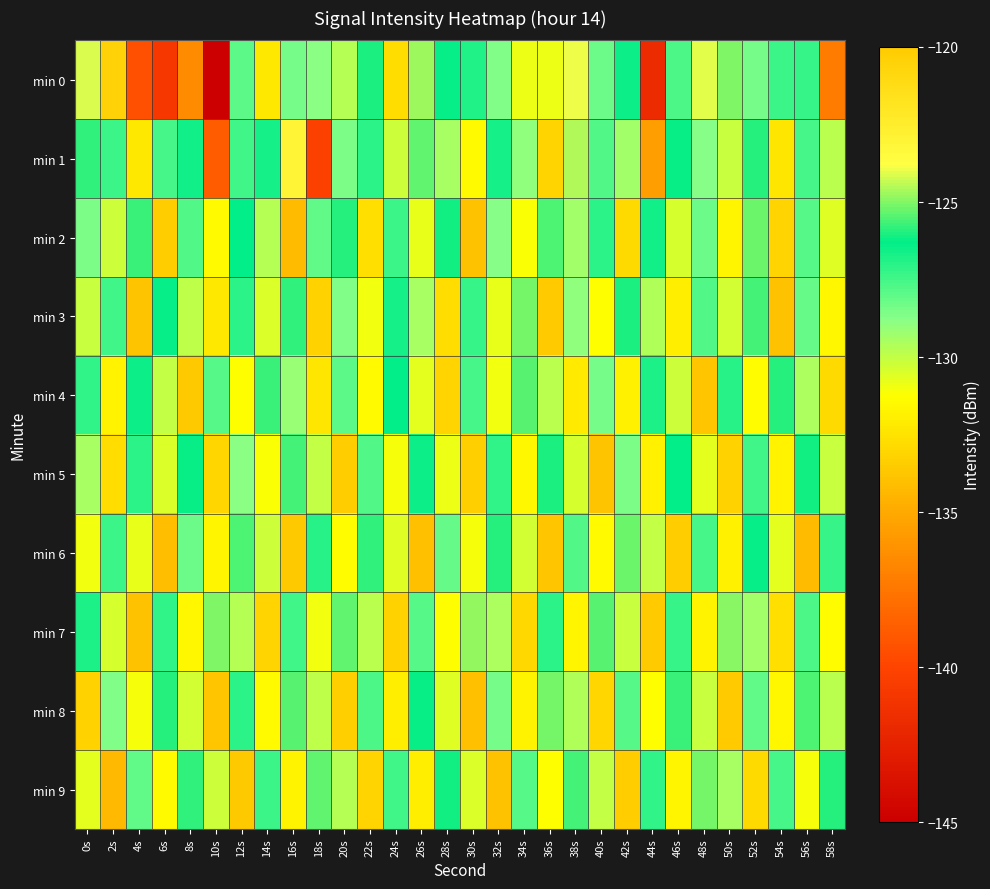

Which label corresponds to the smallest value in the chart?

10s